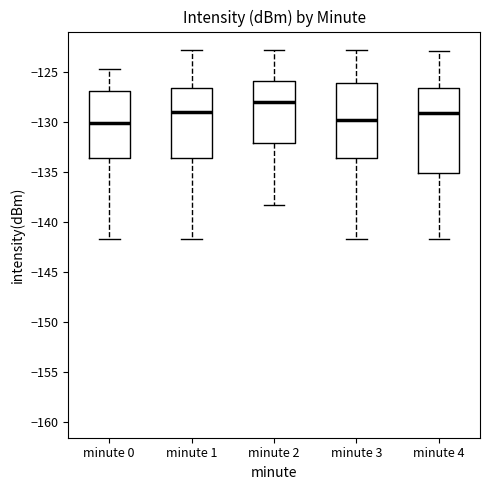

Reading left to right, read every box against the y-axis: the position of its median line, the range the box covers, and the ends of its whiskers. The values are not printed on the chart, so give them approximately, as read against the axis.

minute 0: median -130.0, box -133.5 to -127.0, whiskers -141.5 to -124.5
minute 1: median -129.0, box -133.5 to -126.5, whiskers -141.5 to -123.0
minute 2: median -128.0, box -132.0 to -126.0, whiskers -138.5 to -123.0
minute 3: median -129.5, box -133.5 to -126.0, whiskers -141.5 to -123.0
minute 4: median -129.0, box -135.0 to -126.5, whiskers -141.5 to -123.0